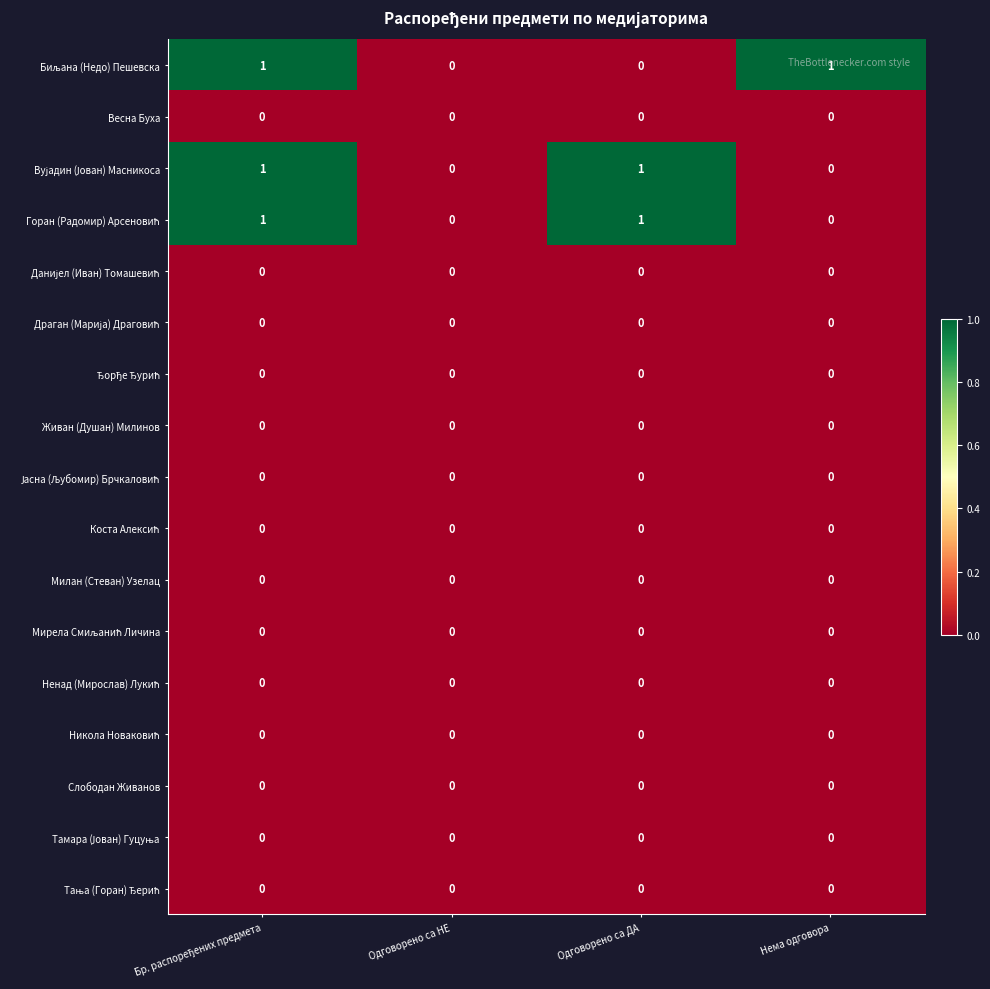

Is it true that Слободан Живанов equals 0 at Одговорено са НЕ?

True